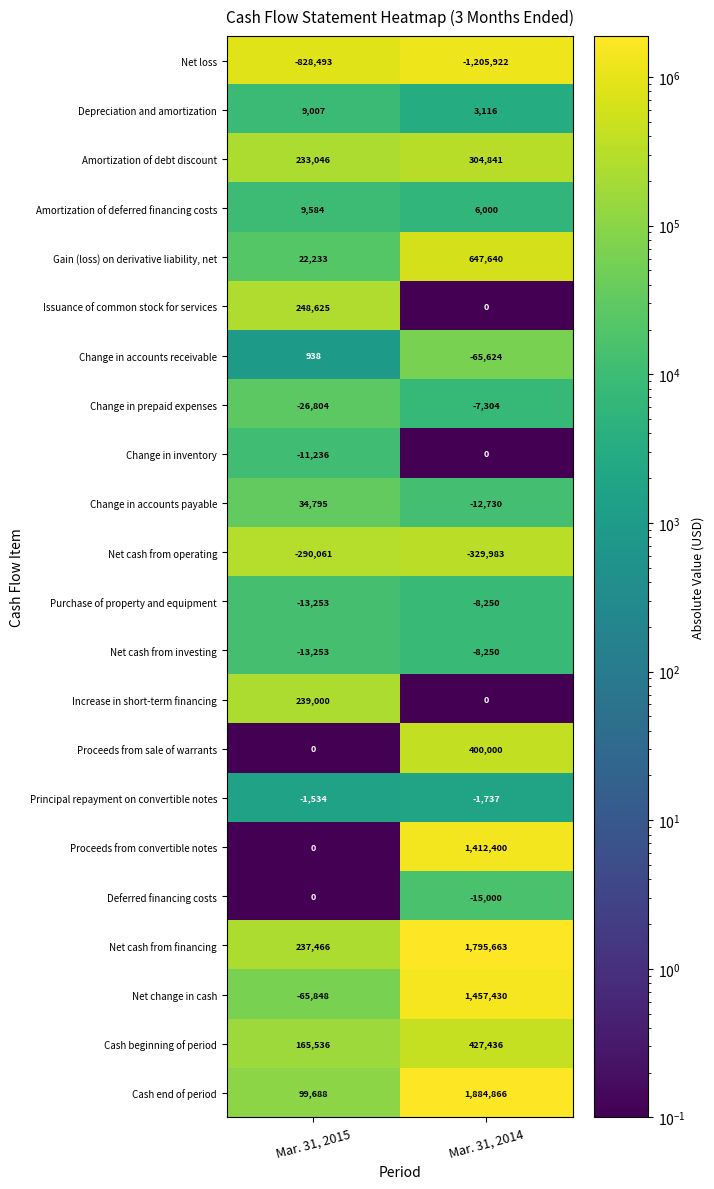

What is the difference between the Net cash from operating values at Mar. 31, 2014 and Mar. 31, 2015?

39922